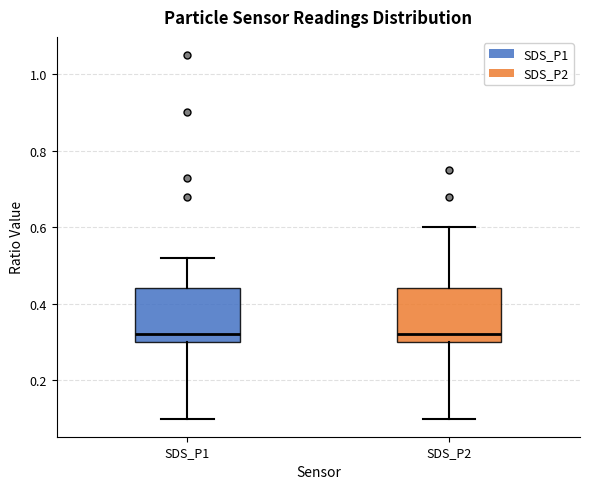

Reading left to right, read every box against the y-axis: the position of its median line, the range the box covers, and the ends of its whiskers. The values are not printed on the chart, so give them approximately, as read against the axis.

SDS_P1: median 0.32, box 0.30 to 0.44, whiskers 0.10 to 0.52
SDS_P2: median 0.32, box 0.30 to 0.44, whiskers 0.10 to 0.60